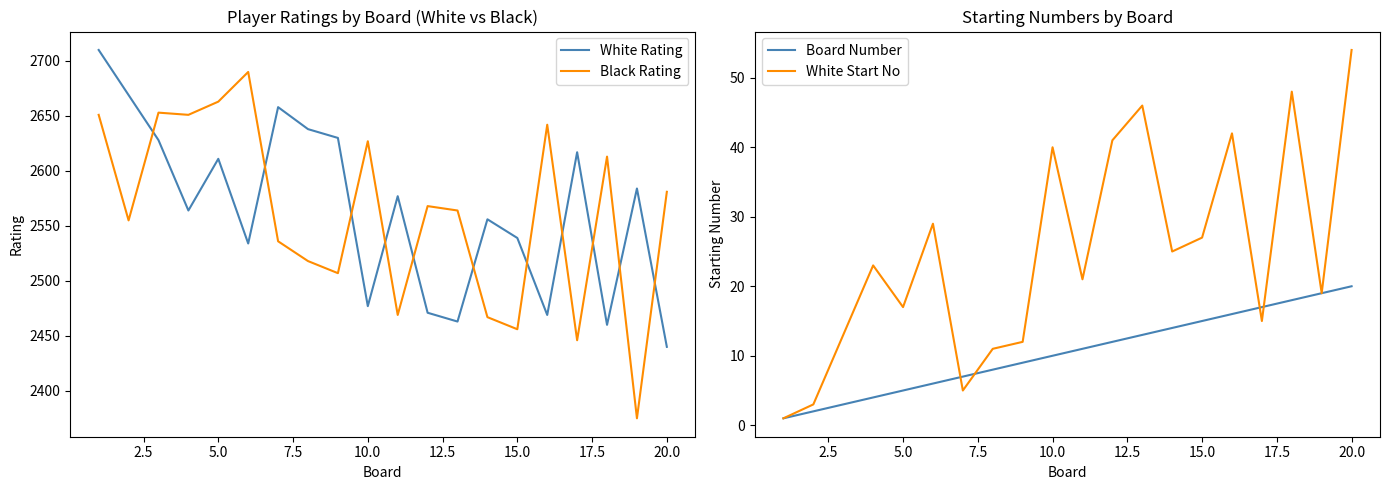

True or false: White Rating has more than 0 points higher than both neighbors.

True